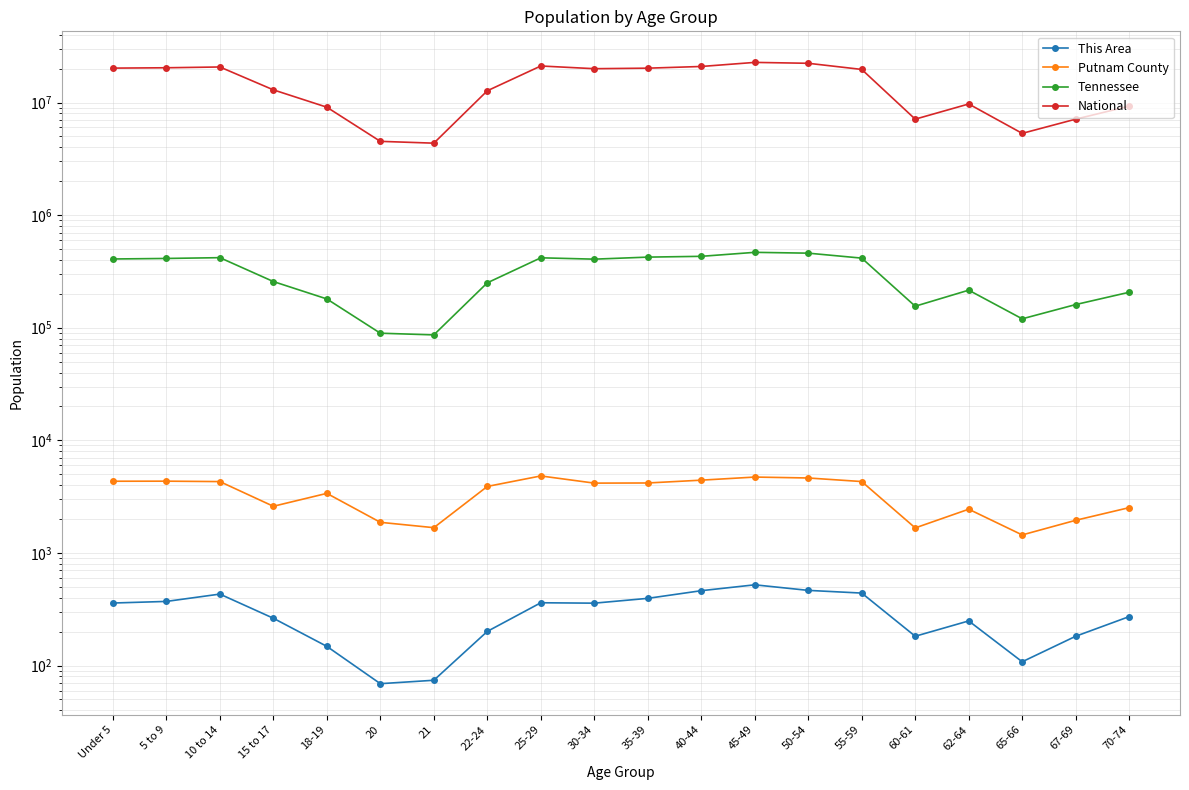

True or false: Tennessee has more than 2 interior local peaks.

True